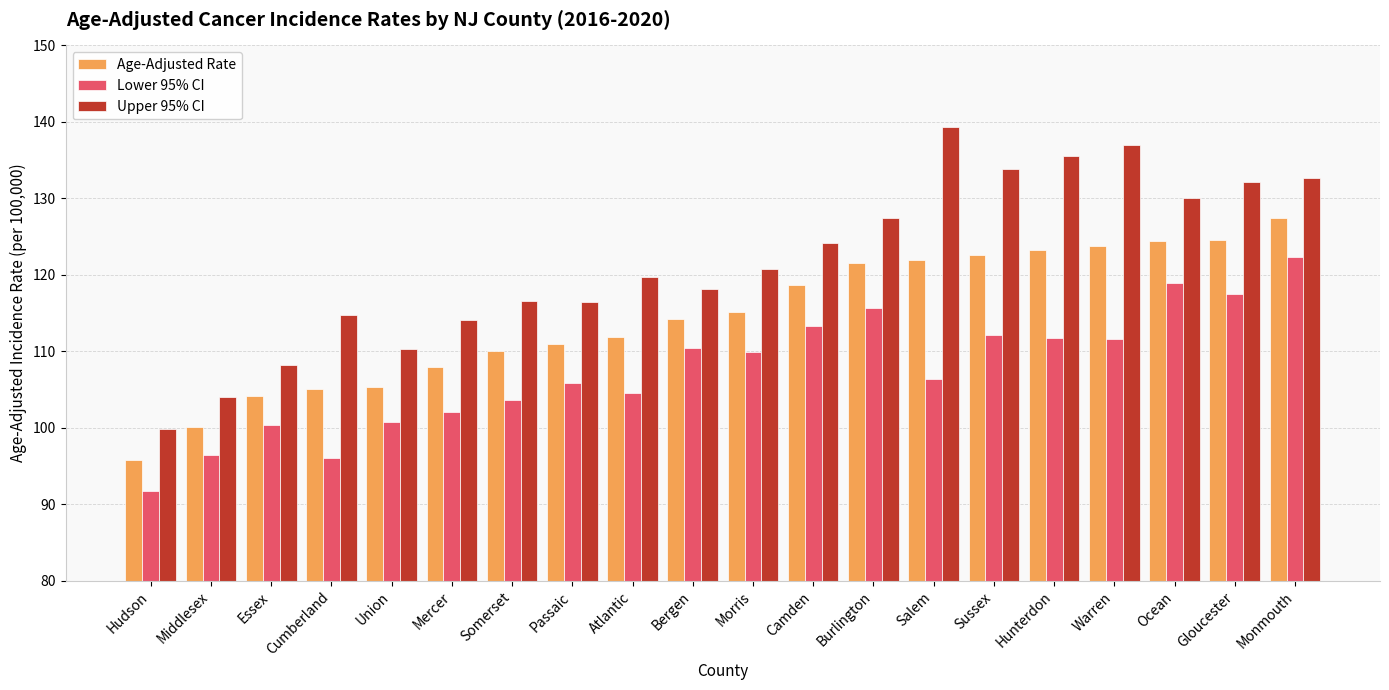

What is the approximate value of Lower 95% CI at Passaic?

105.8